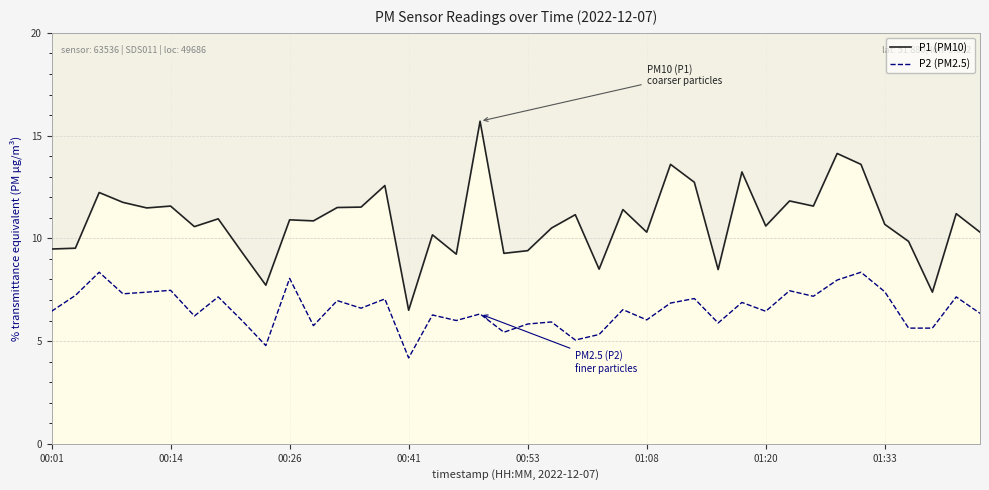

Where does the P2 (PM2.5) series first go above 6?

00:01